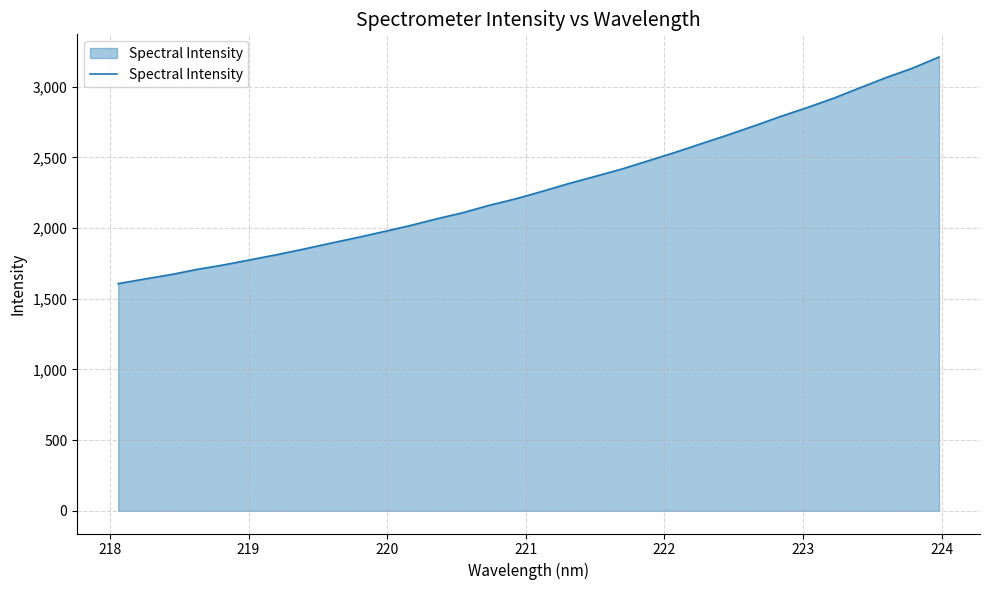

What is the greatest value displayed?

3210.2